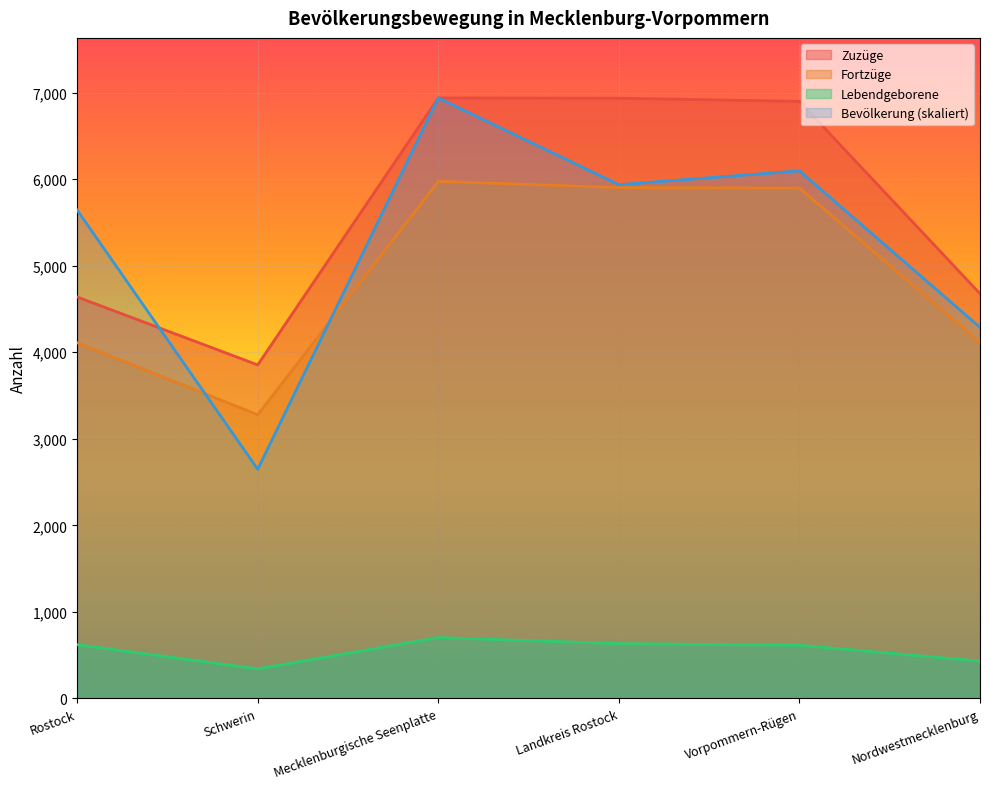

At which category is the sum across all series the highest?

Mecklenburgische Seenplatte